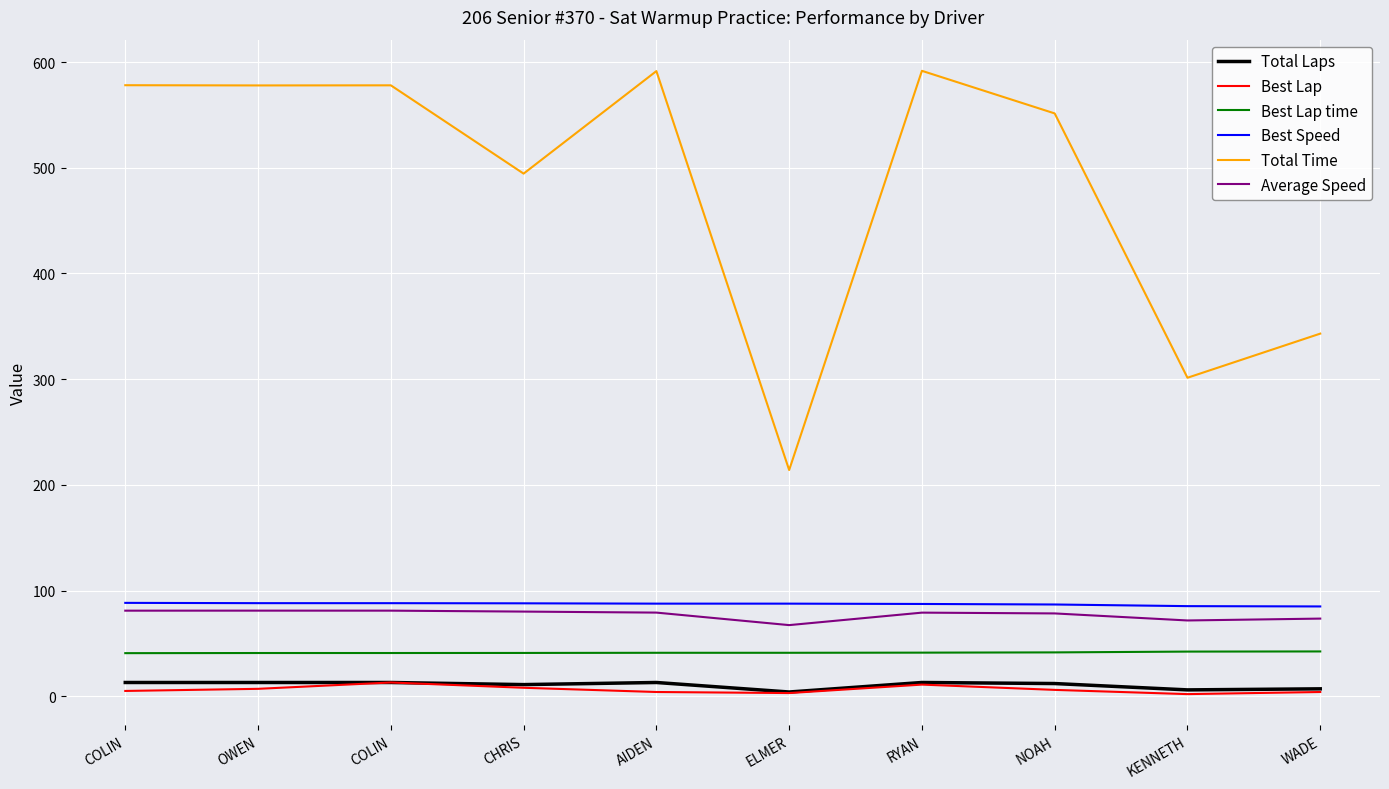

In Average Speed, how many points are higher than both neighbors (excluding endpoints)?

2